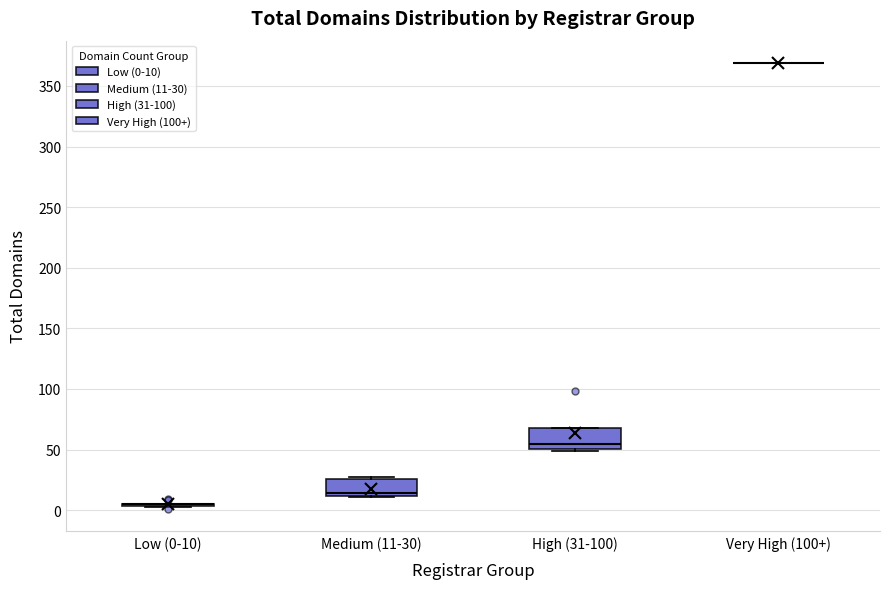

Where does the median line of the box for High (31-100) sit on the y-axis? The values are not printed on the chart, so give them approximately, as read against the axis.

55